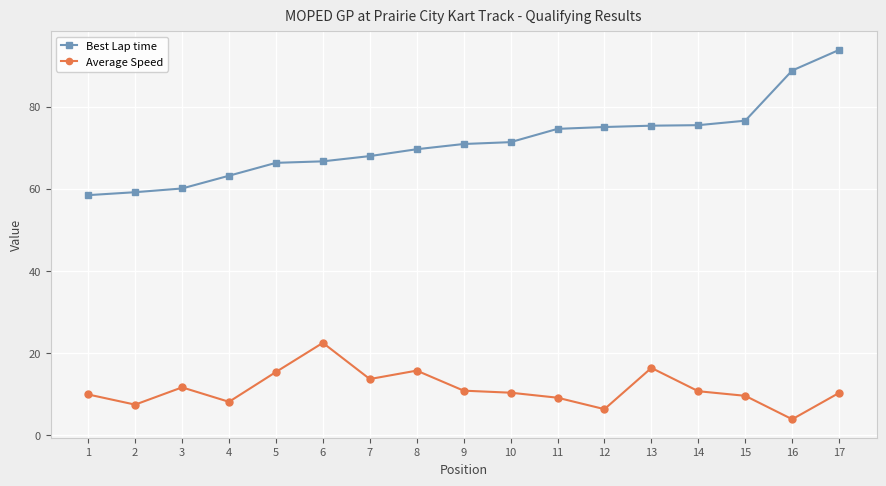

Which series changed the most between 7 and 8?

Average Speed